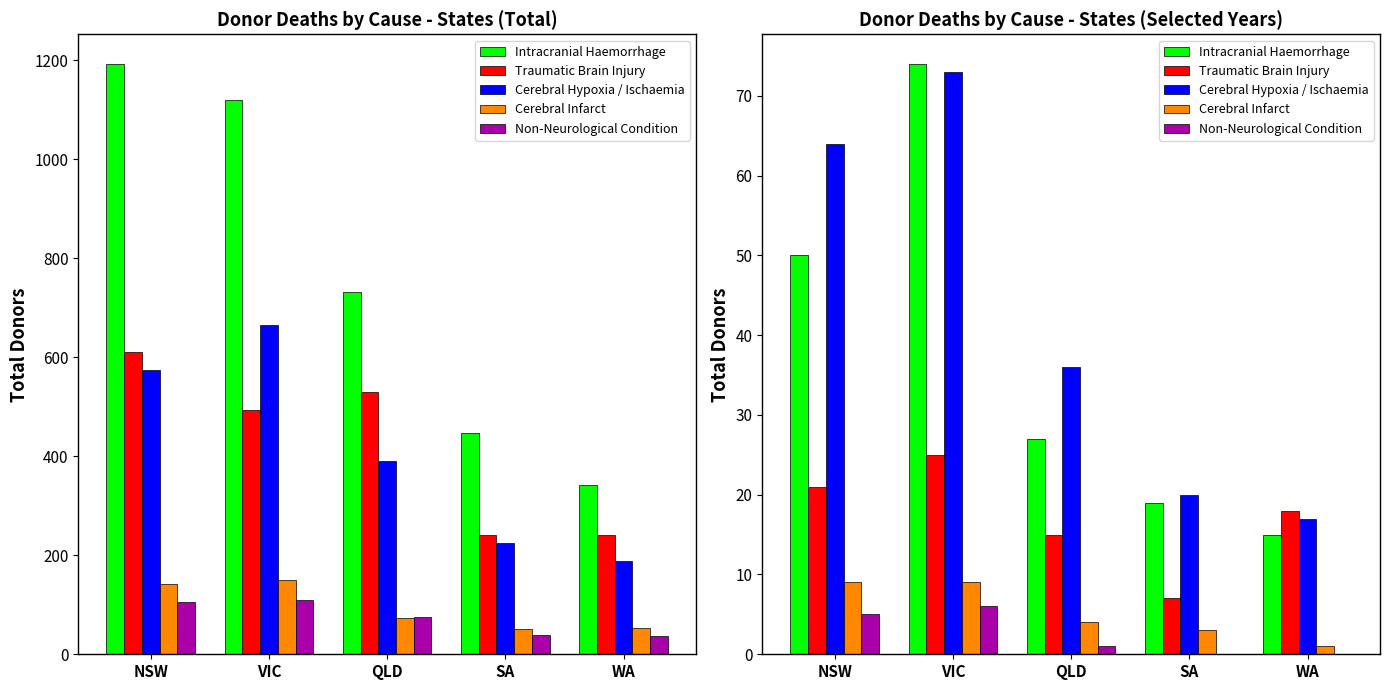

Which category has the highest value across all series?

VIC